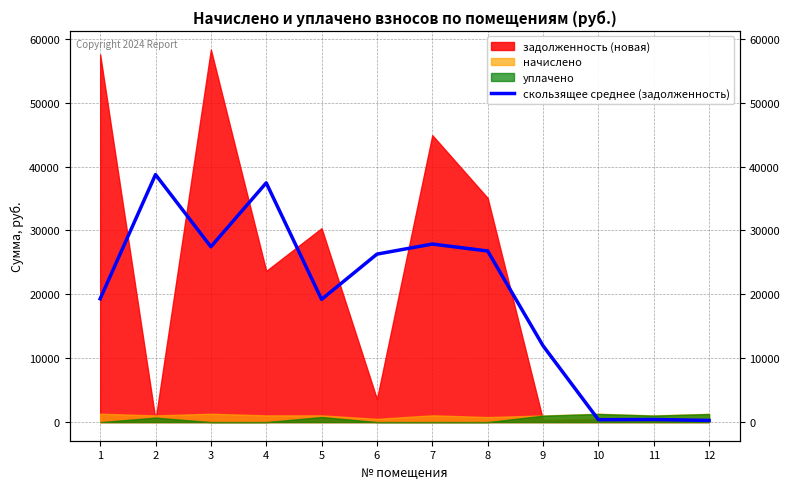

What is the change in value from 6 to 12?

-26027.7